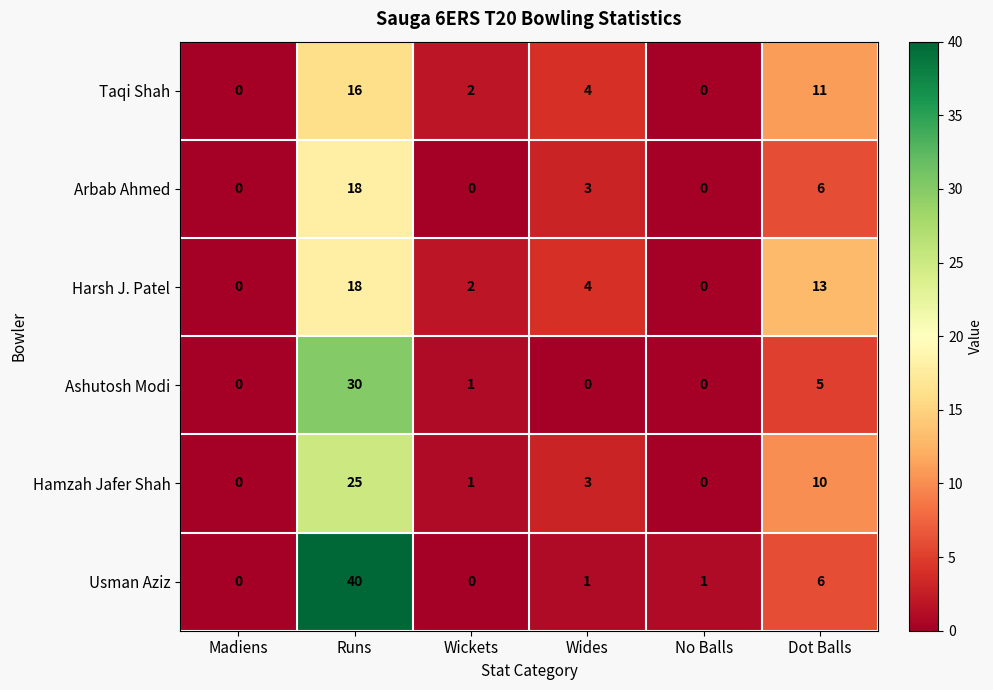

True or false: Harsh J. Patel has a value of 0 at Madiens.

True